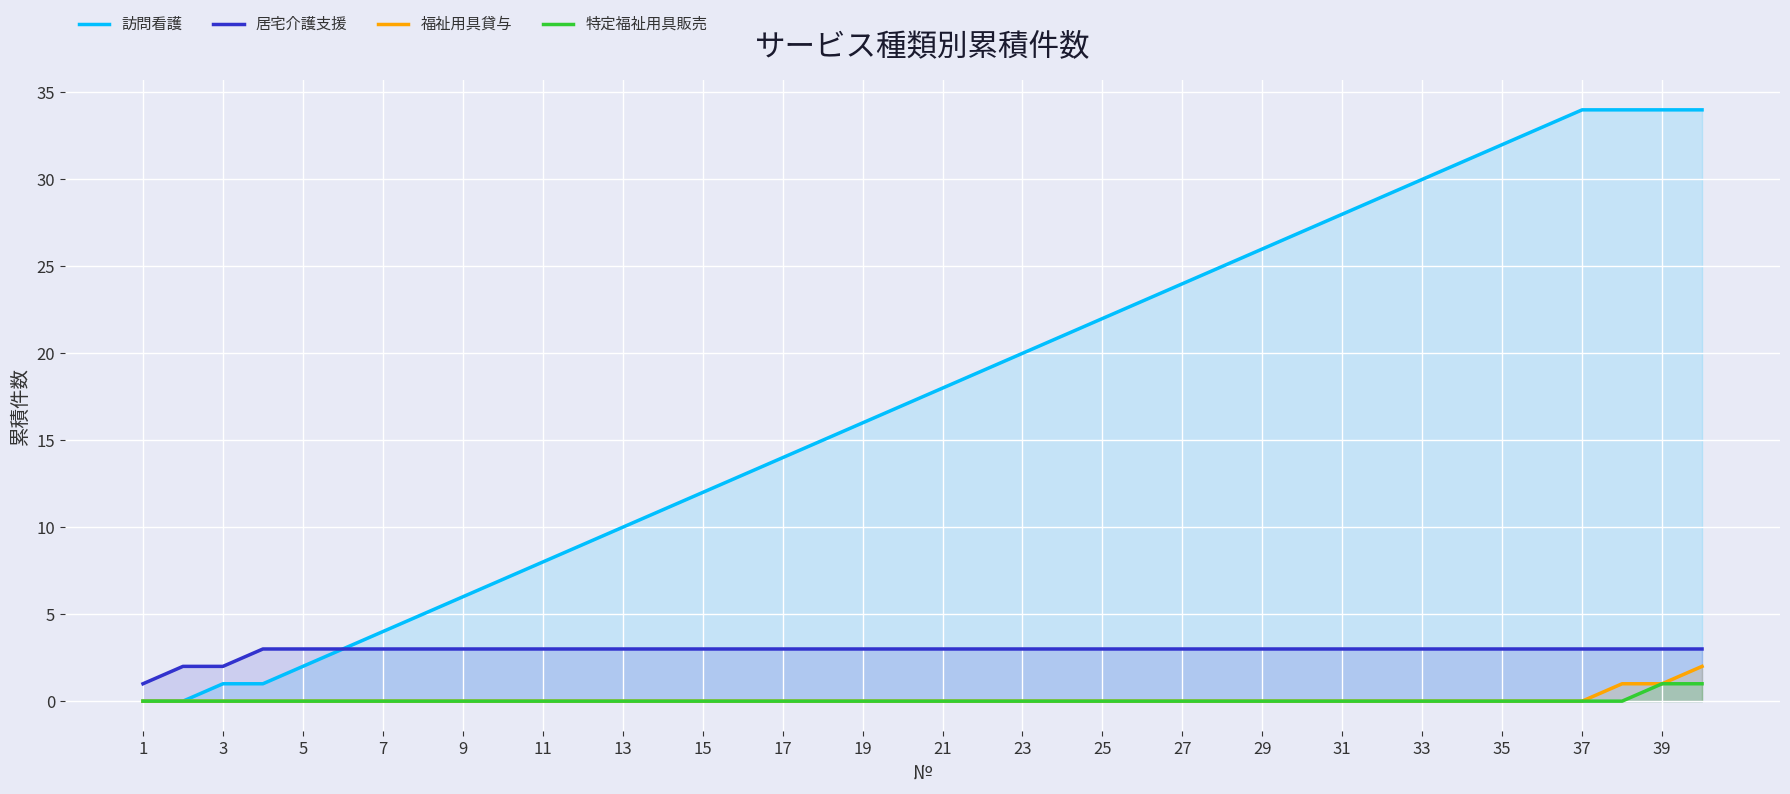

True or false: 特定福祉用具販売 has more than 2 points higher than both neighbors.

False